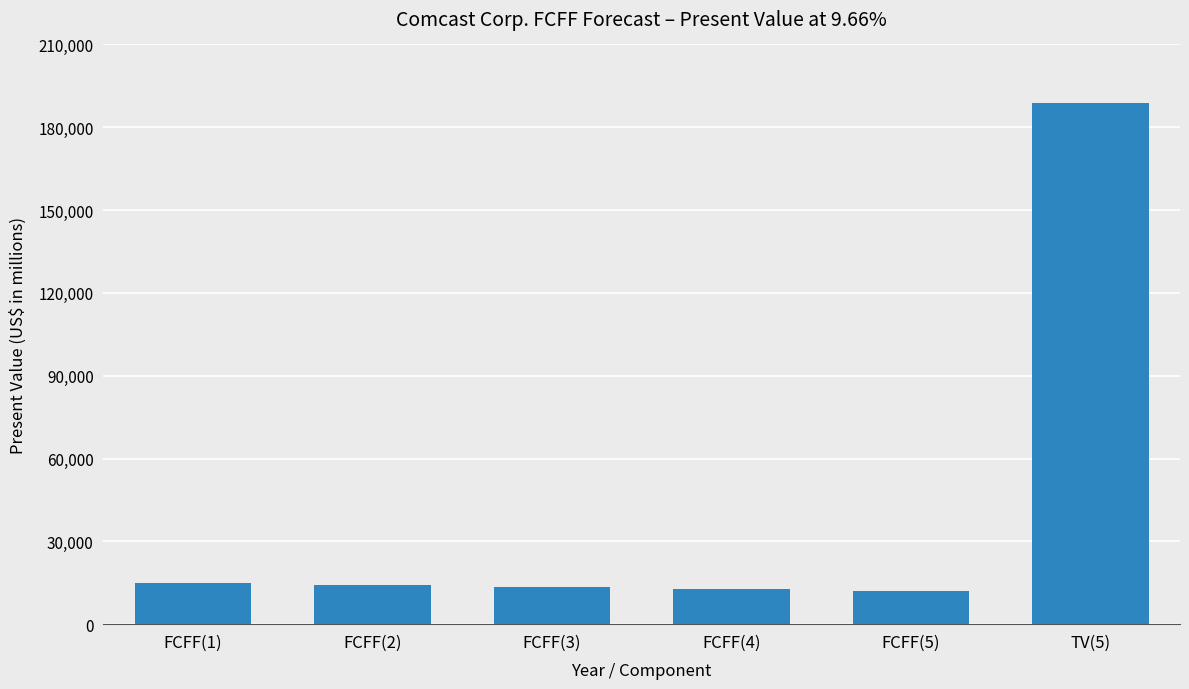

What is the label of the 4th bar from the right?

FCFF(3)